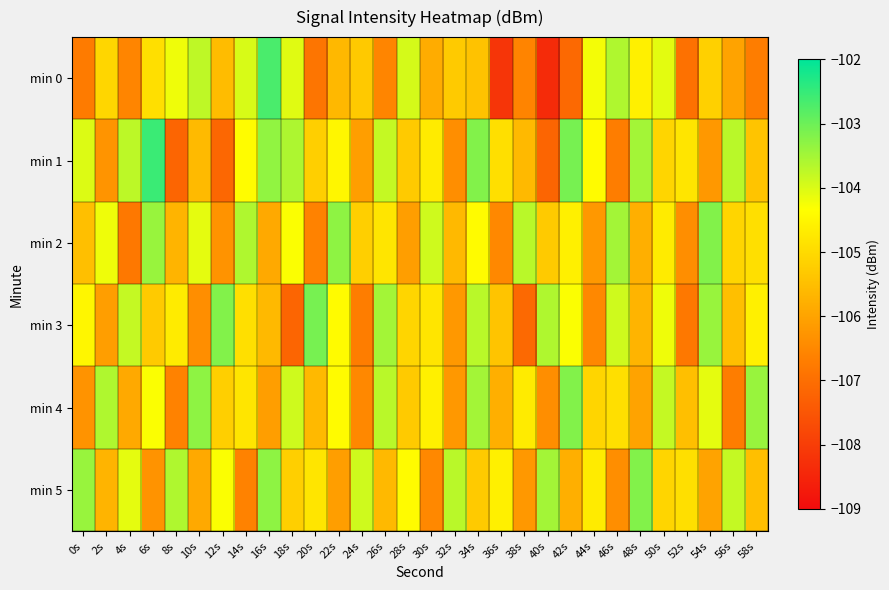

Which label corresponds to the largest value in the chart?

6s